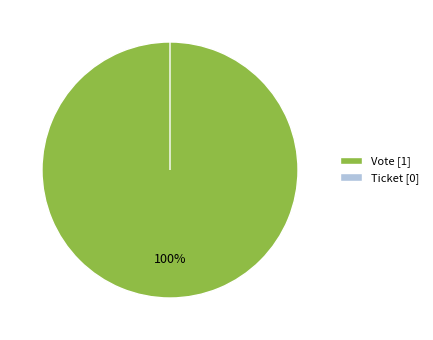

Count the number of slices in the pie.

2